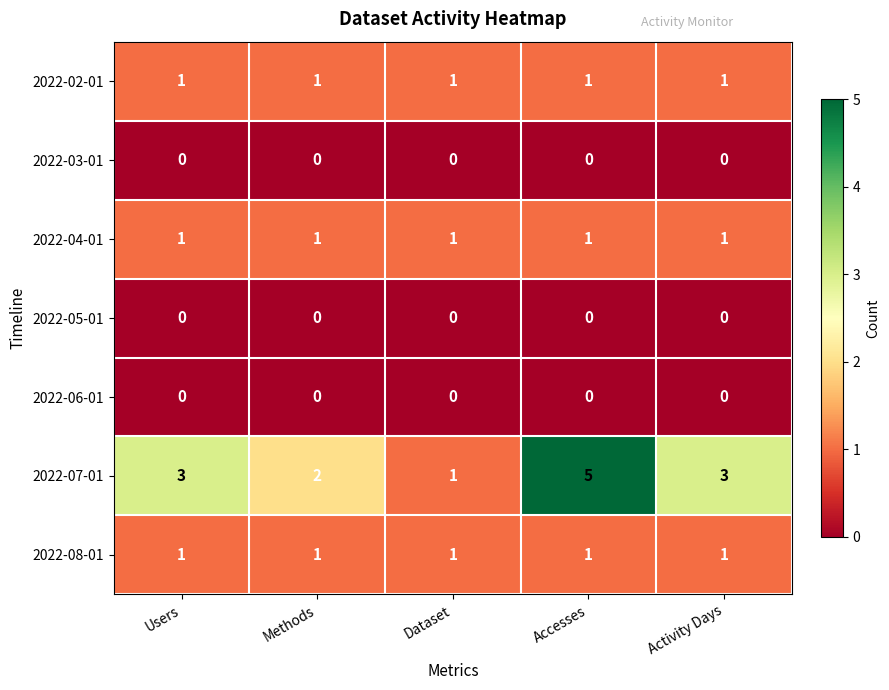

What is the maximum value shown in the chart?

5